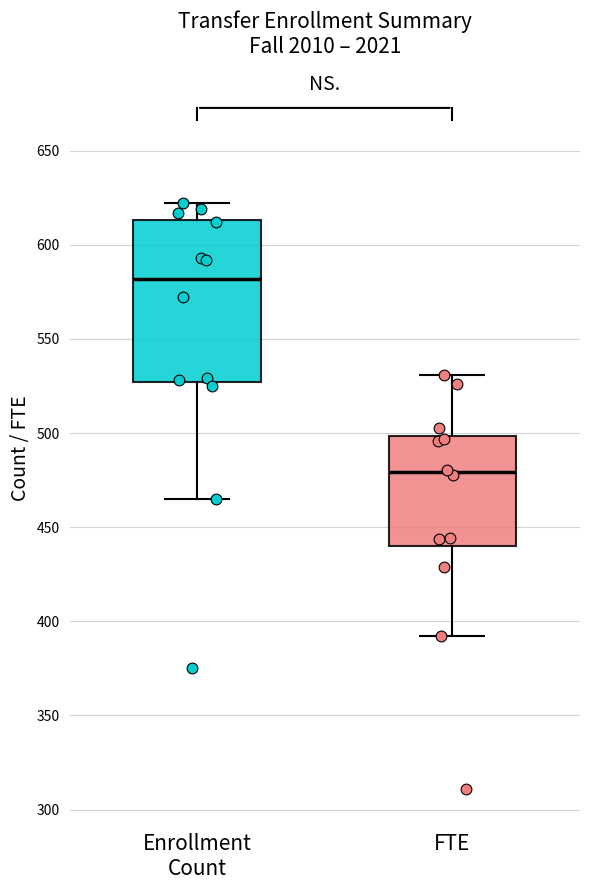

Comparing the boxes themselves (not the whiskers), which one is the tallest?

Enrollment Count